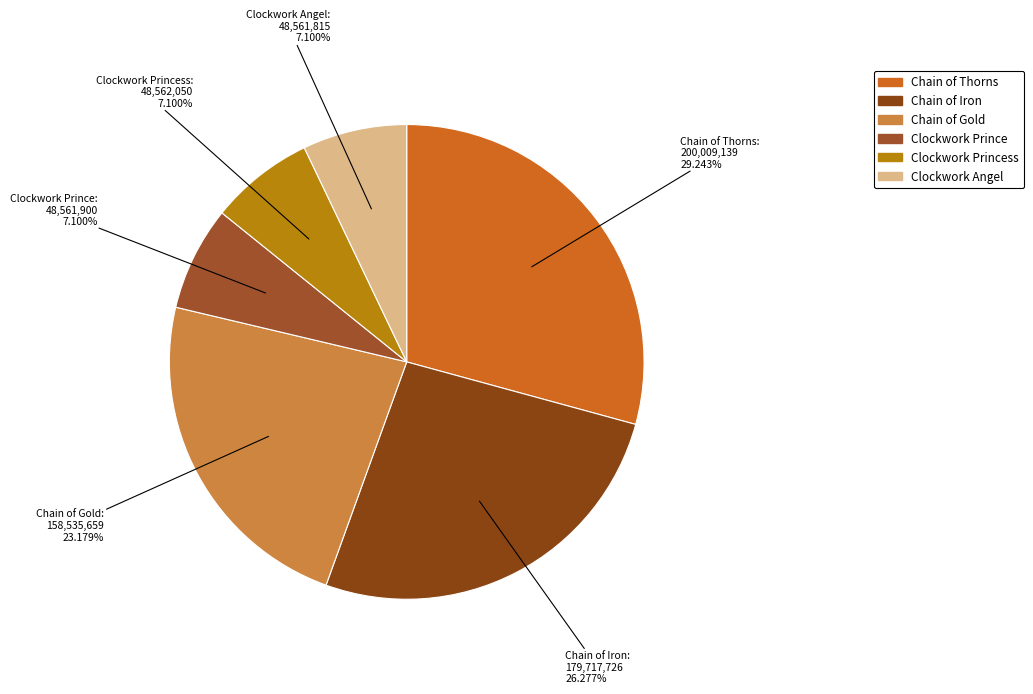

Which category has the biggest portion of the pie?

Chain of Thorns